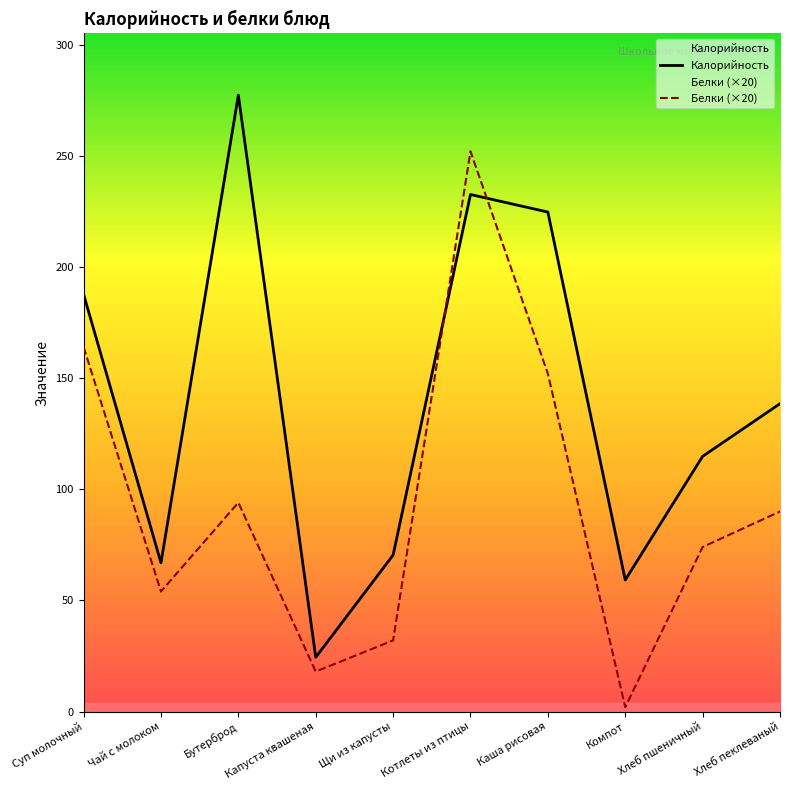

Is this an area chart (filled region under the line)?

No